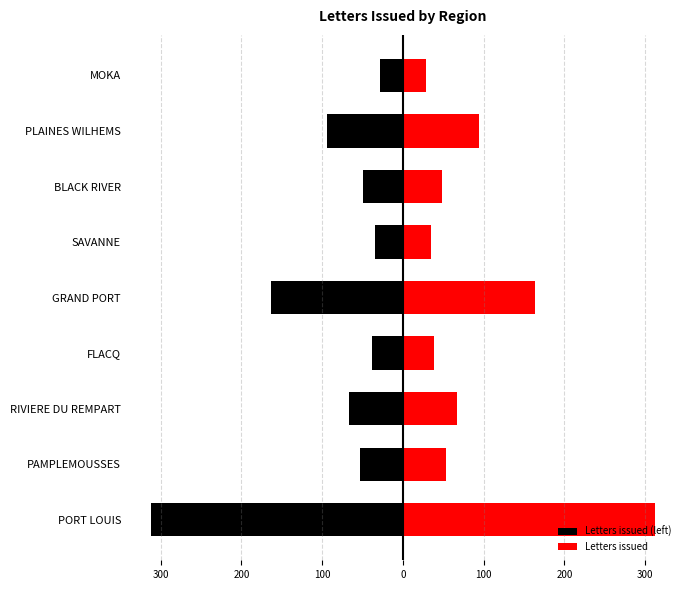

How many bars are there in total?

18